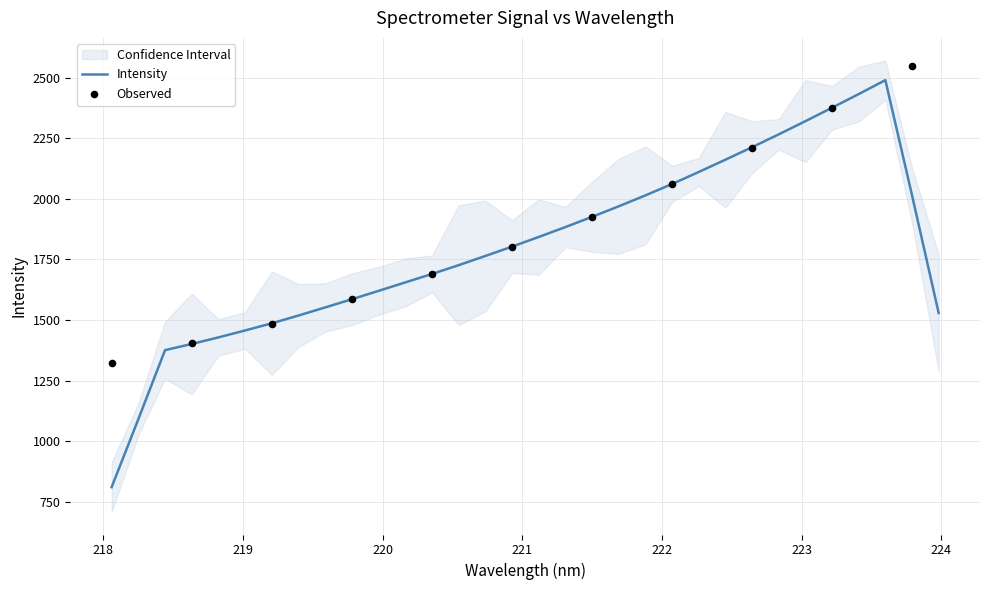

What is the ratio of the value at 219.7801 to the value at 221.8812?

0.8